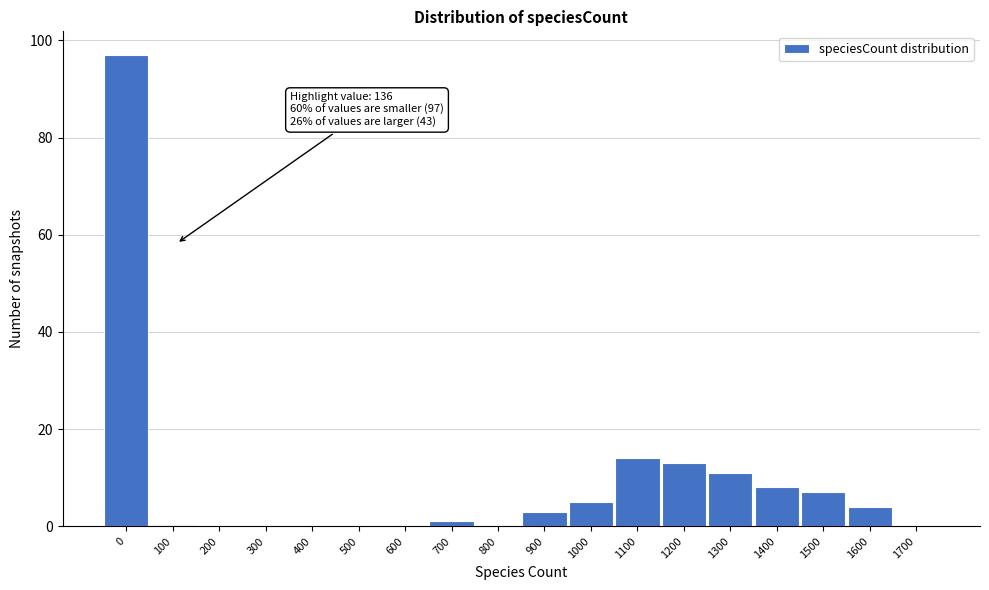

Reading left to right, extract all data points from this chart.

0=97	100=0	200=0	300=0	400=0	500=0	600=0	700=1	800=0	900=3	1000=5	1100=14	1200=13	1300=11	1400=8	1500=7	1600=4	1700=0